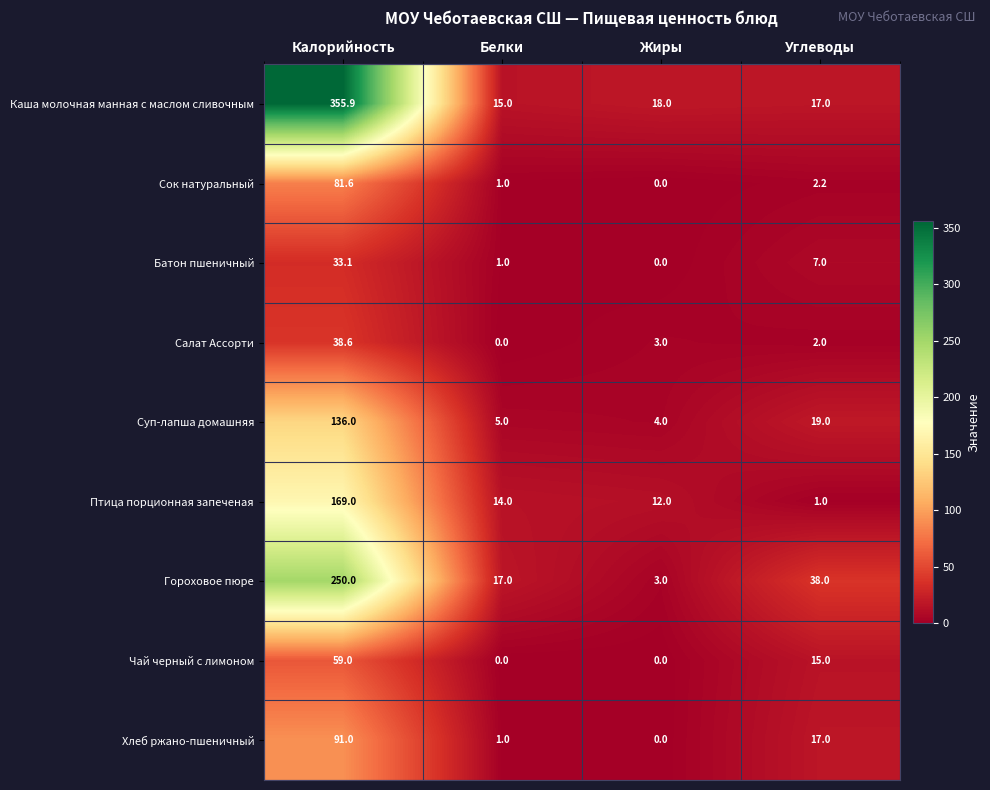

What is the sum of the Хлеб ржано-пшеничный values at Белки and Жиры?

1.0